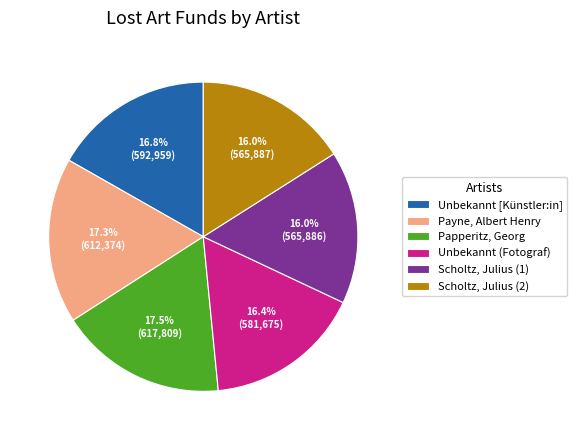

Is there a majority slice in this chart?

No